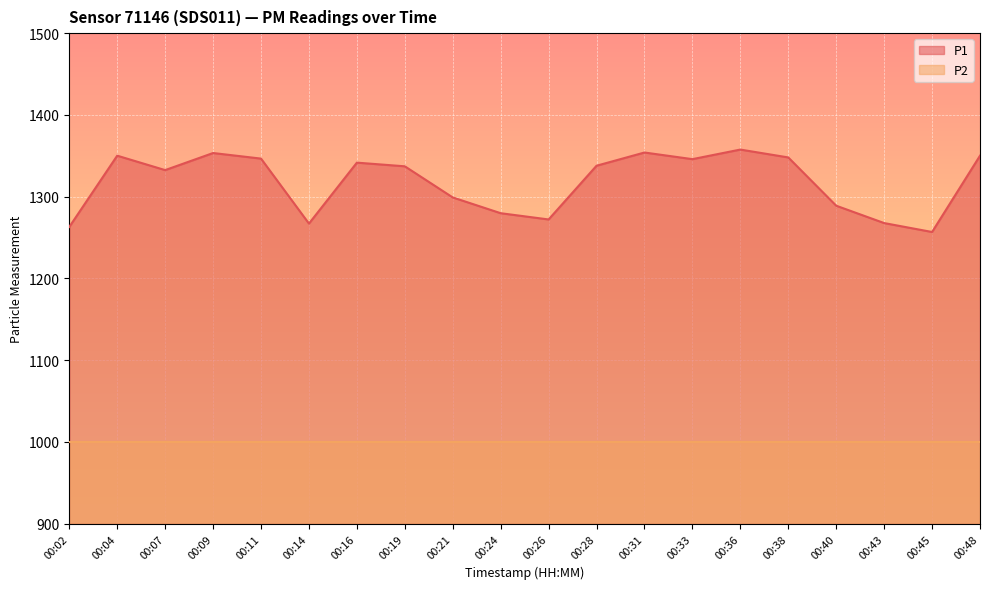

Reading left to right, transcribe all the data shown in this chart.

1263.0	1350.2	1332.5	1353.4	1346.6	1267.1	1341.6	1337.2	1299.1	1279.8	1272.1	1337.8	1354.0	1345.9	1357.6	1348.0	1289.0	1267.7	1256.8	1350.1